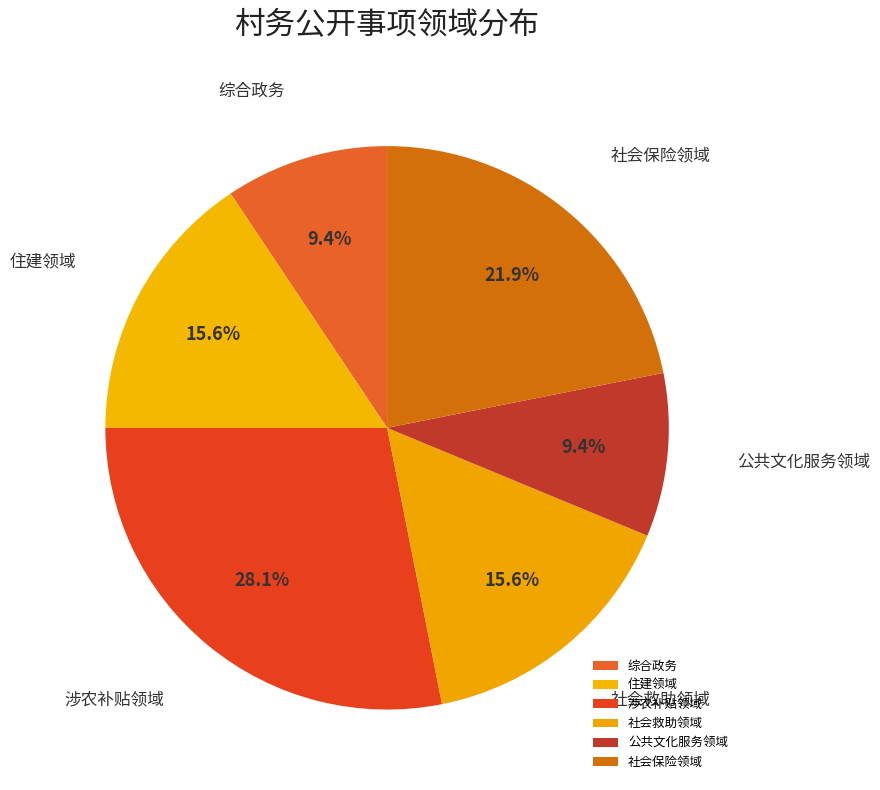

What portion of the pie excludes 公共文化服务领域?

90.6%